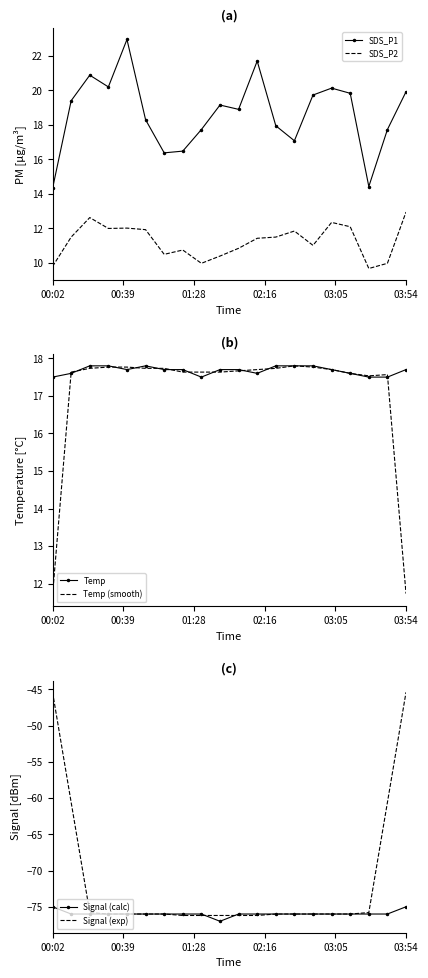

True or false: Signal (exp) has more than 1 interior local peaks.

False